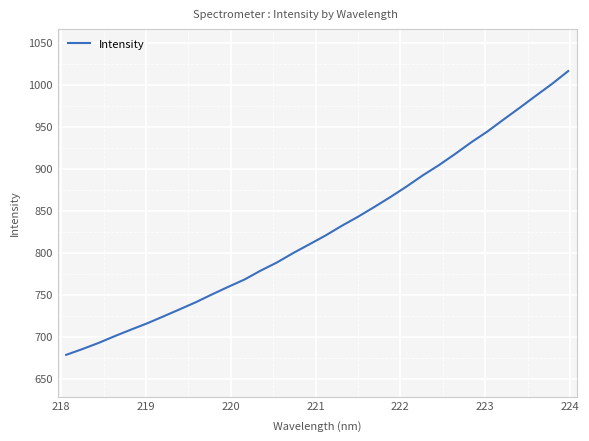

What is the smallest value displayed?

678.5